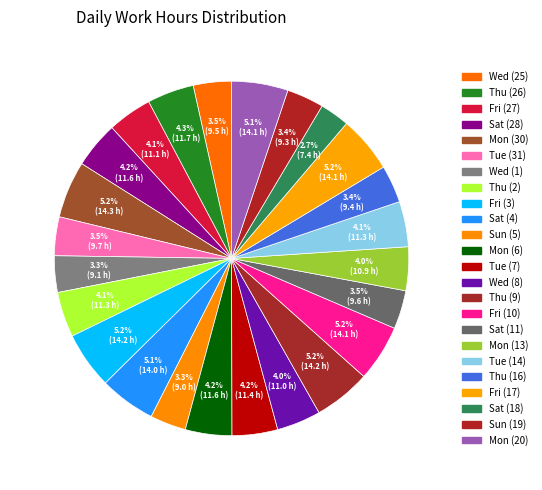

To the nearest percent, what is the difference between the Sat (28) and Wed (1) slice percentages?

1%